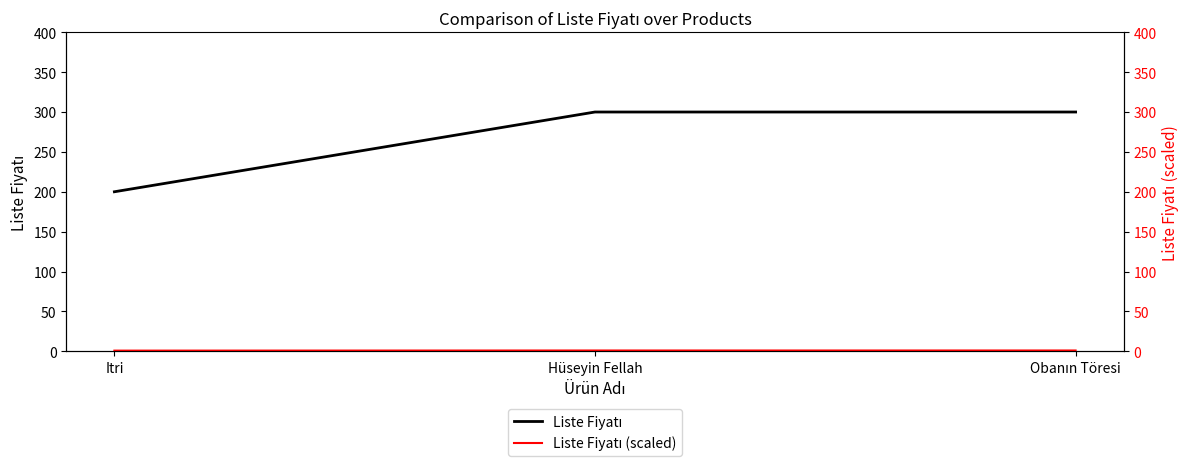

Which has a higher value, Itri or Hüseyin Fellah?

Hüseyin Fellah